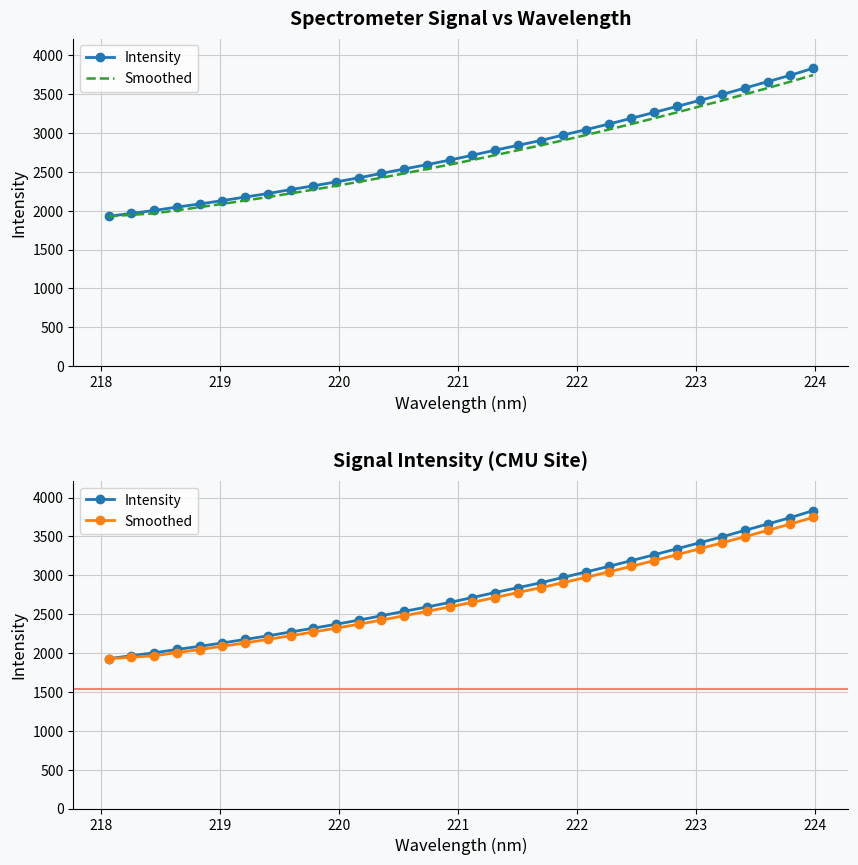

Rank the series by their average value, from highest to lowest.

Intensity, Smoothed